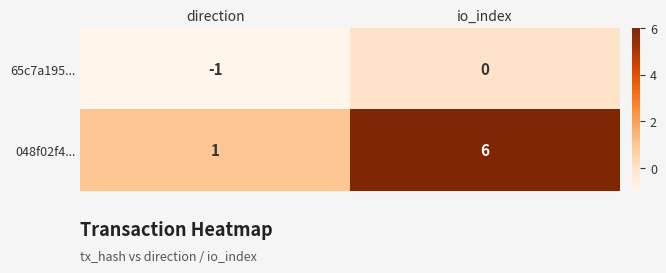

Is it true that 65c7a195... equals 0 at io_index?

True